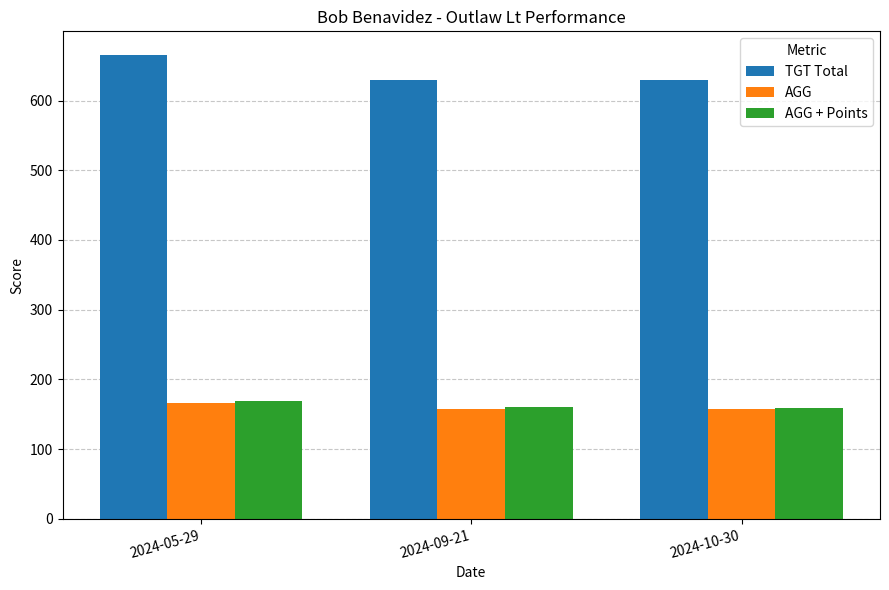

At which category does the chart reach its peak across all series?

2024-05-29